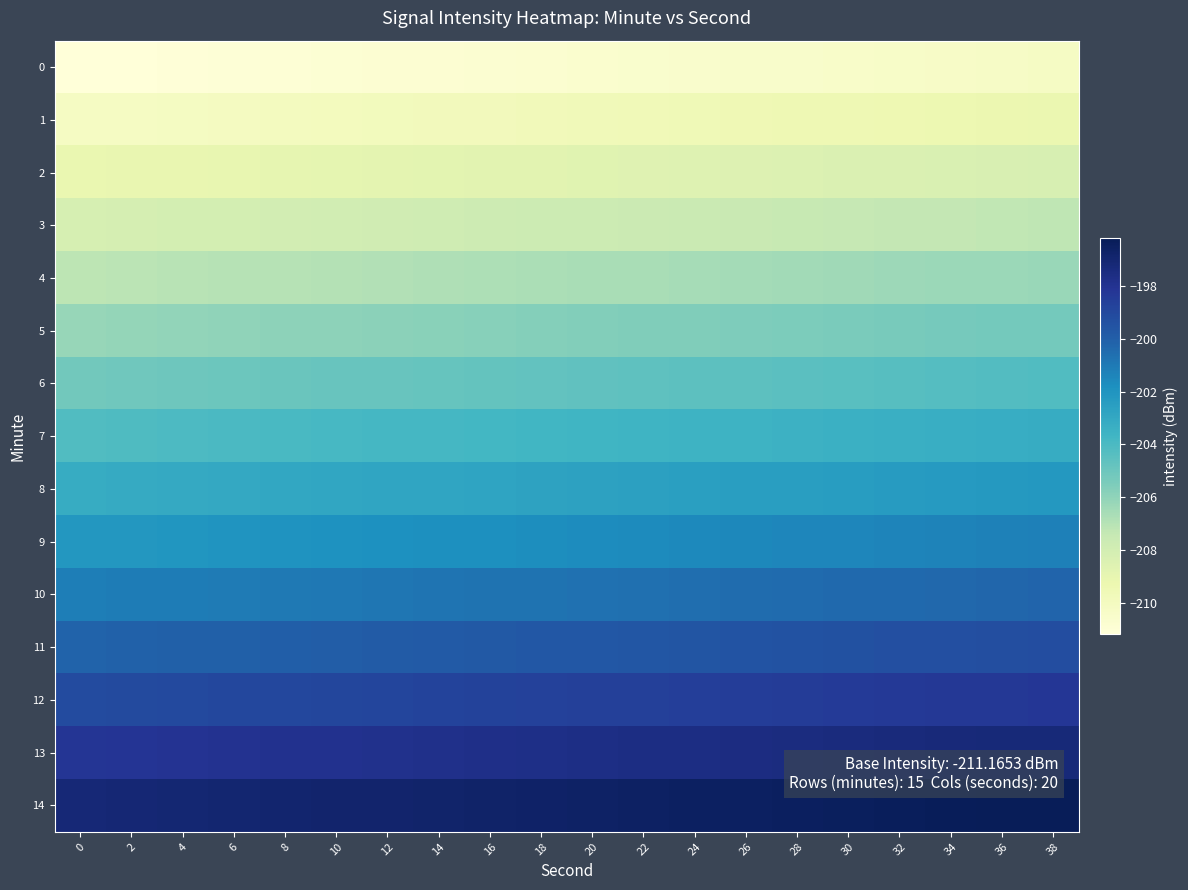

What is the minimum value shown in the chart?

-211.2